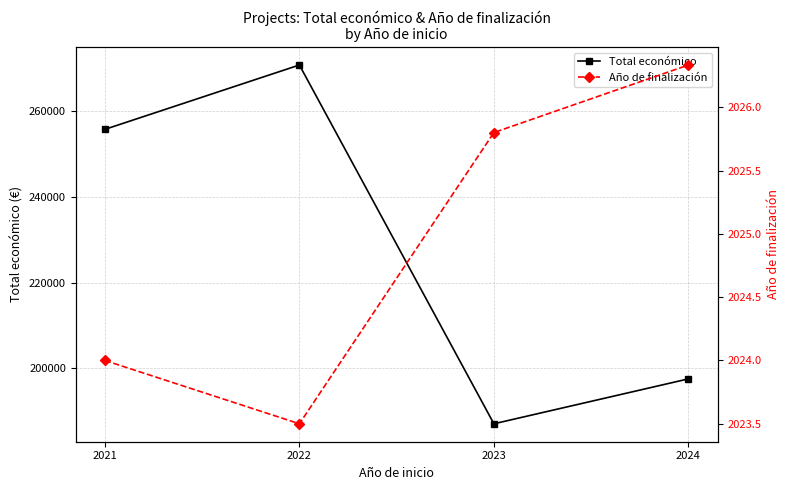

The value of Año de finalización at 2023 is 2025.8. True or false?

True